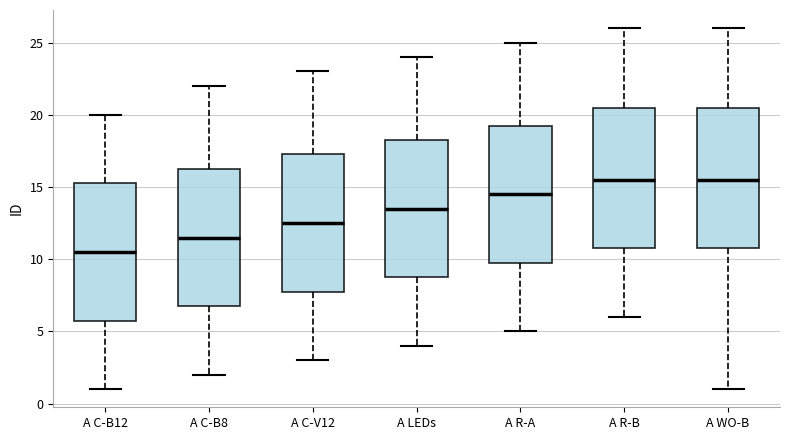

Reading left to right, transcribe this box plot: for each box, give where its median line is, the range the box spans, and where its two whiskers end, as read against the y-axis. The values are not printed on the chart, so give them approximately, as read against the axis.

A C-B12: median 10.5, box 6.0 to 15.5, whiskers 1.0 to 20.0
A C-B8: median 11.5, box 7.0 to 16.5, whiskers 2.0 to 22.0
A C-V12: median 12.5, box 8.0 to 17.5, whiskers 3.0 to 23.0
A LEDs: median 13.5, box 9.0 to 18.5, whiskers 4.0 to 24.0
A R-A: median 14.5, box 10.0 to 19.5, whiskers 5.0 to 25.0
A R-B: median 15.5, box 11.0 to 20.5, whiskers 6.0 to 26.0
A WO-B: median 15.5, box 11.0 to 20.5, whiskers 1.0 to 26.0